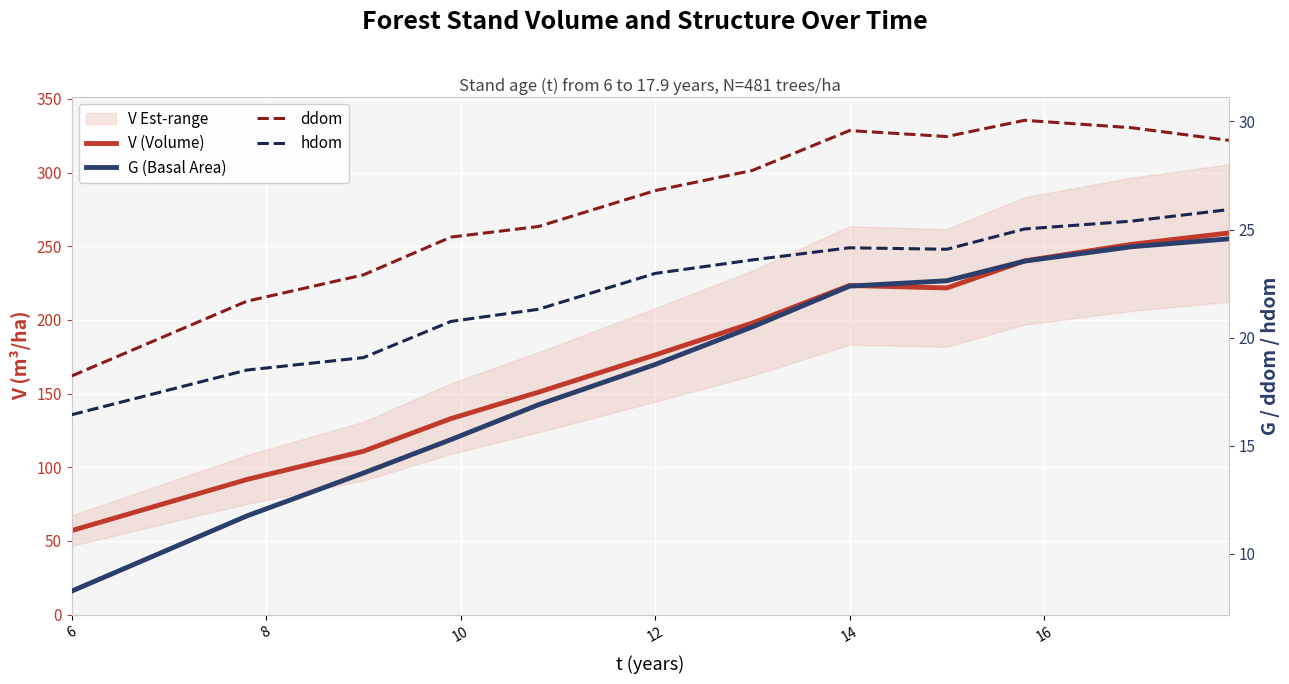

Rank the series by their maximum value, from highest to lowest.

V (Volume), ddom, hdom, G (Basal Area)